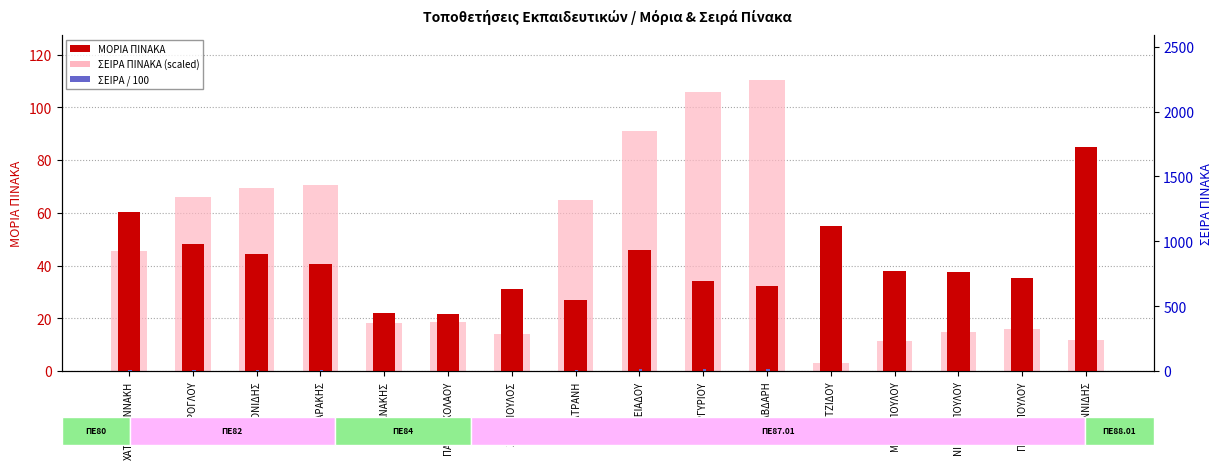

Reading right to left, transcribe all the data shown in this chart.

ΜΟΡΙΑ ΠΙΝΑΚΑ: 85.0	35.1	37.5	38.0	55.1	32.2	34.1	45.9	26.8	31.1	21.8	22.1	40.7	44.2	48.1	60.4
ΣΕΙΡΑ ΠΙΝΑΚΑ (scaled): 11.8	15.8	14.7	11.3	3.1	110.4	105.7	91.1	65.0	13.9	18.4	18.2	70.7	69.3	66.2	45.4
ΣΕΙΡΑ ΠΙΝΑΚΑ (rank): 1.8	2.5	2.3	1.8	0.5	17.3	16.5	14.2	10.2	2.2	2.9	2.8	11.1	10.8	10.3	7.1